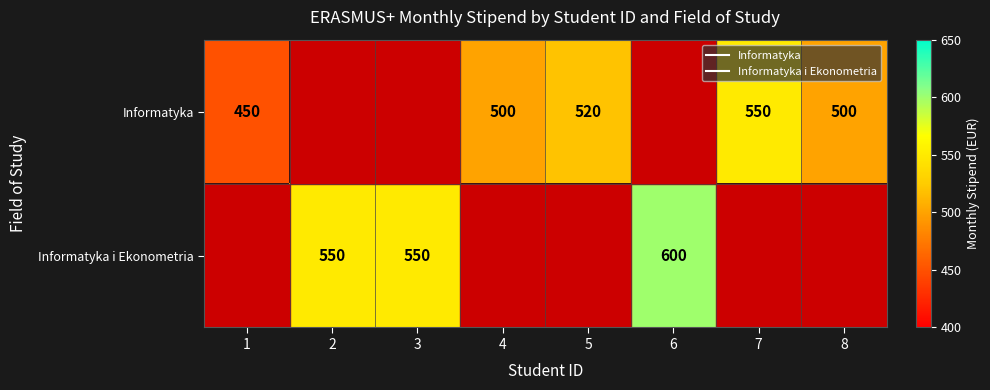

What is the smallest value displayed?

450.0